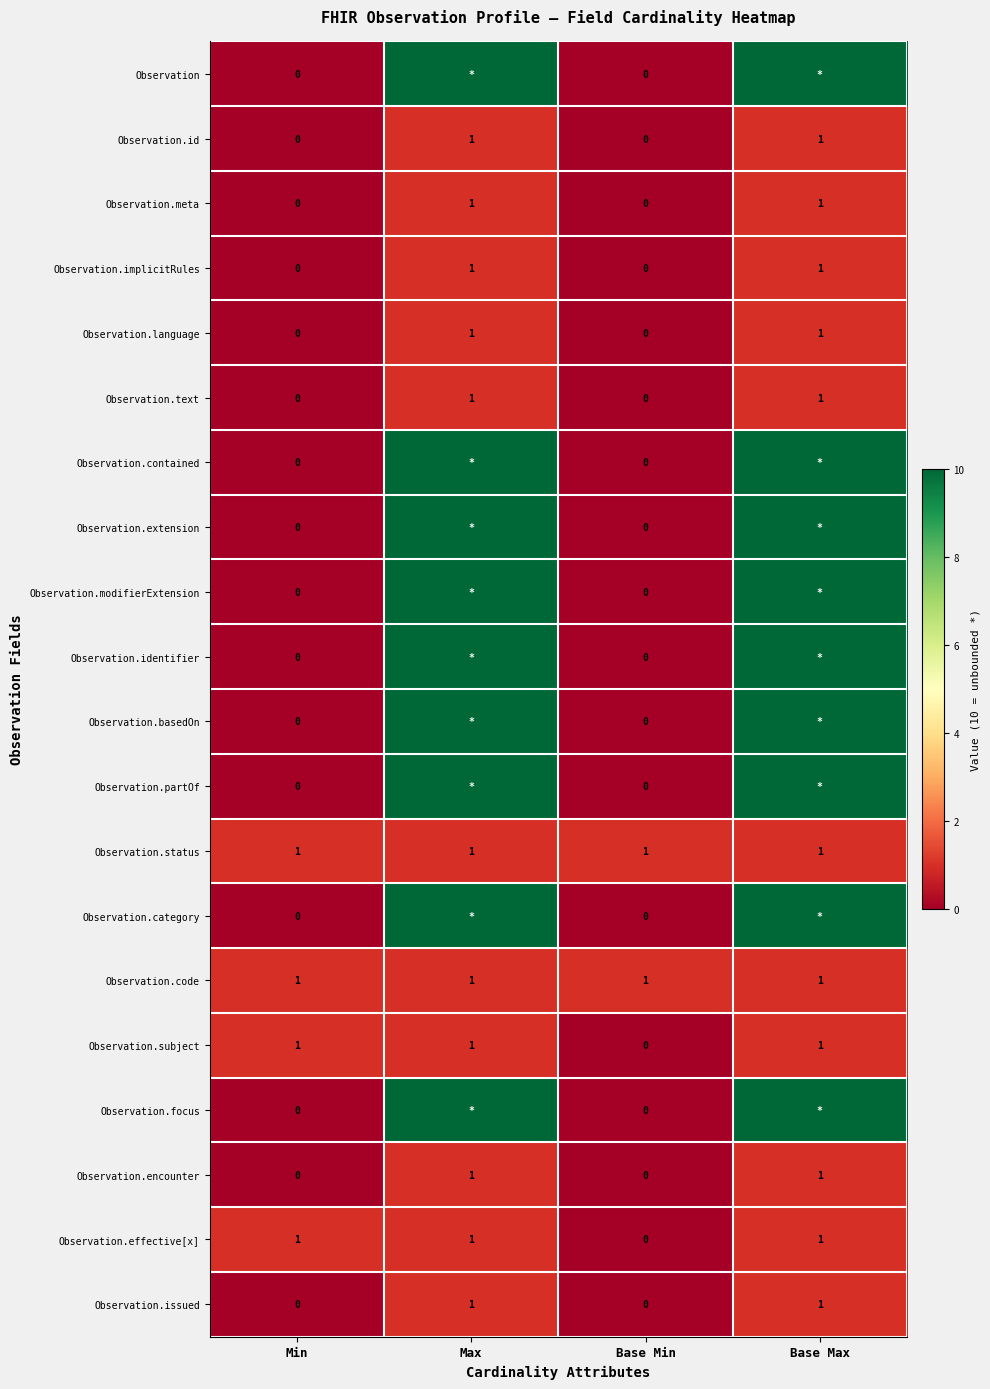

The Observation.text series shows 0 at Max. True or false?

False